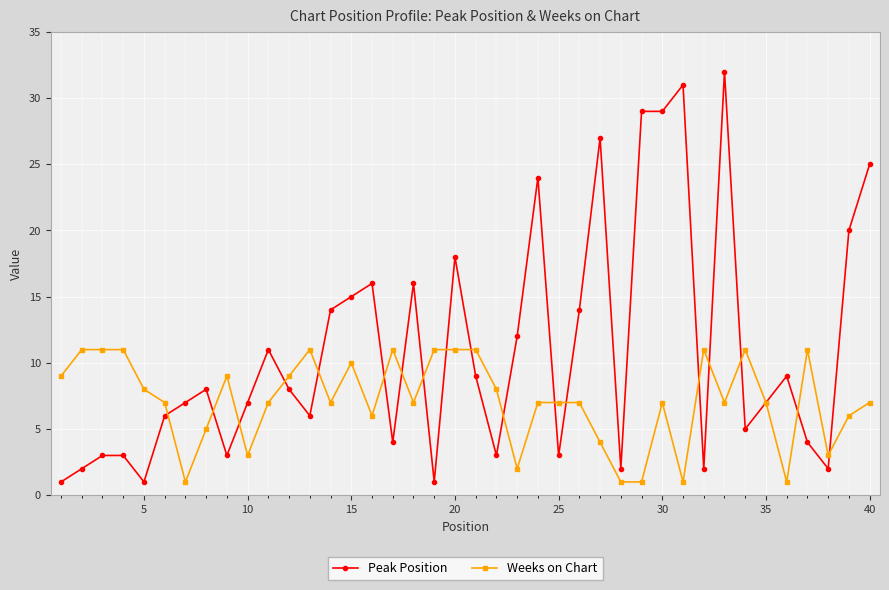

What is the maximum value shown in the chart?

32